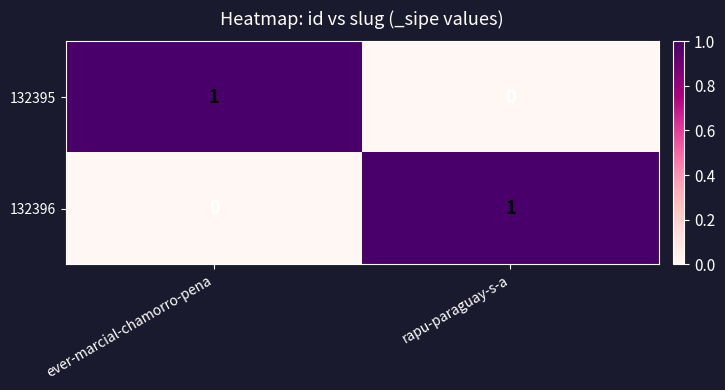

Which category has the highest value in the 132395 series?

ever-marcial-chamorro-pena